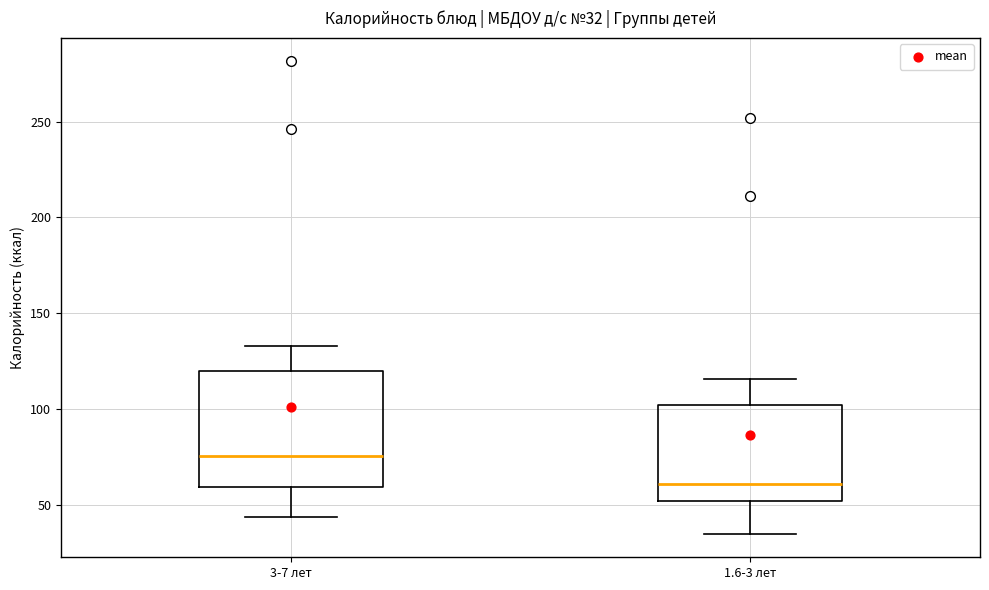

Which box is the tallest, from its lower edge to its upper edge?

3-7 лет